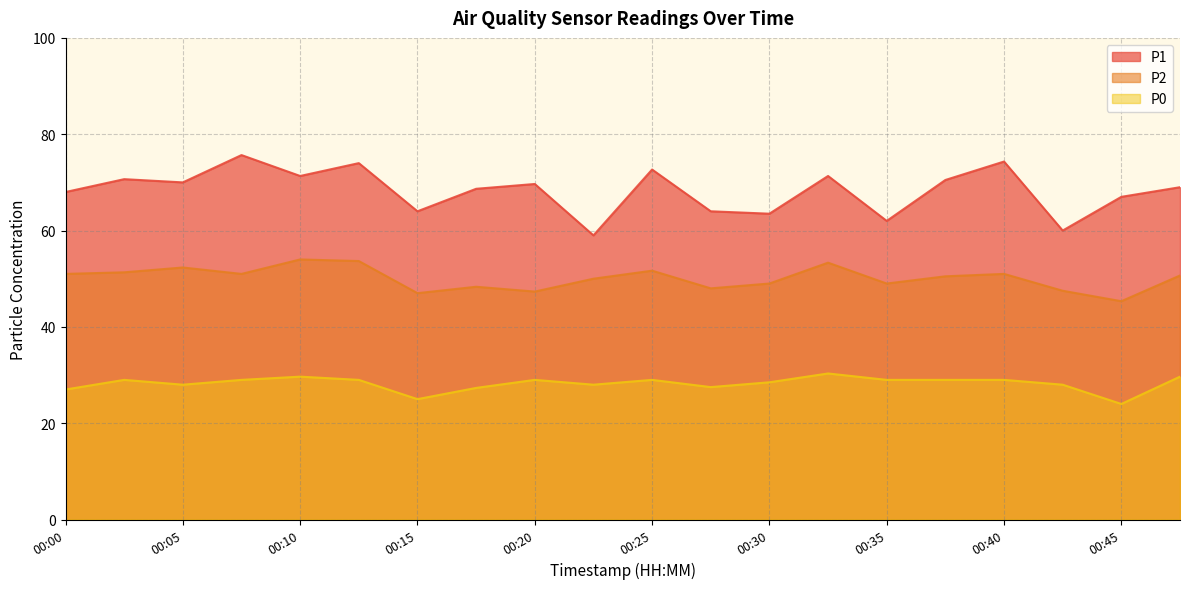

At which category does P0 reach its first local peak?

00:02